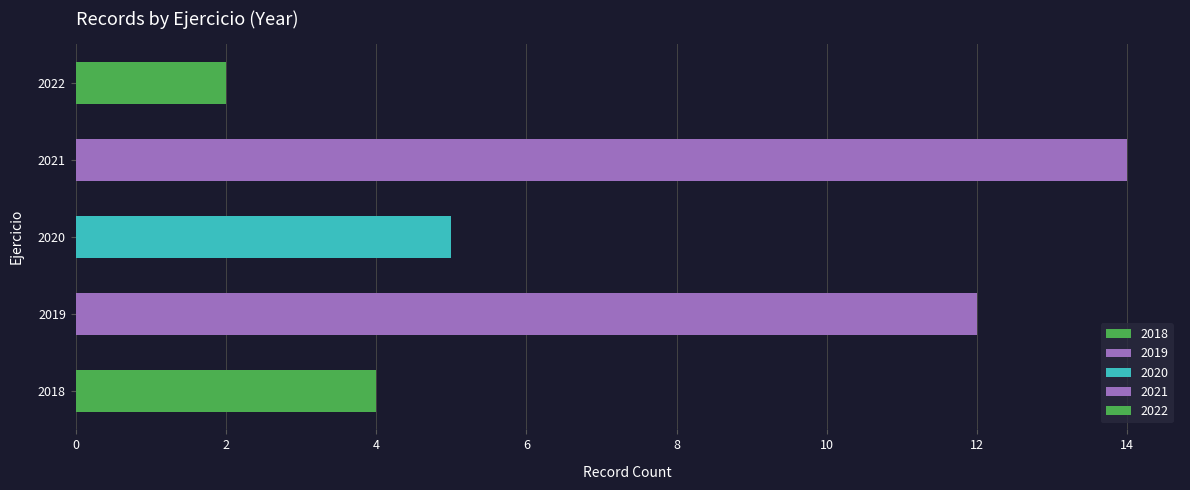

What is the average value?

7